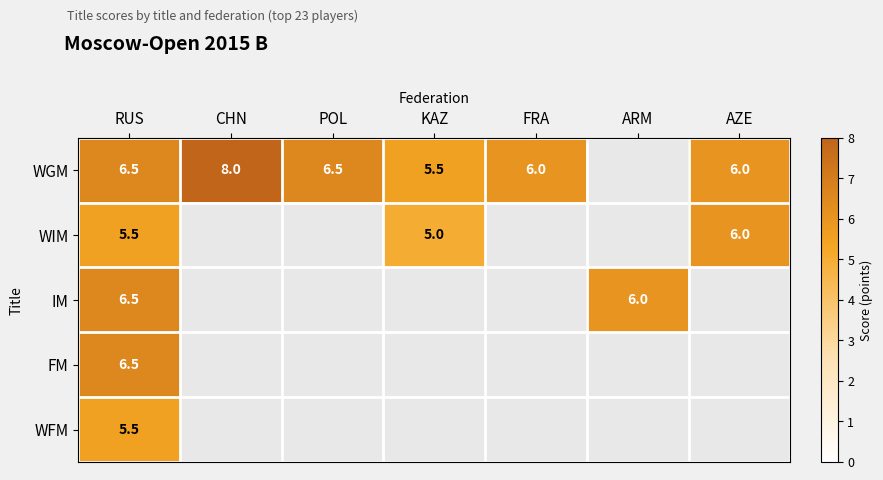

What is the greatest value displayed?

8.0